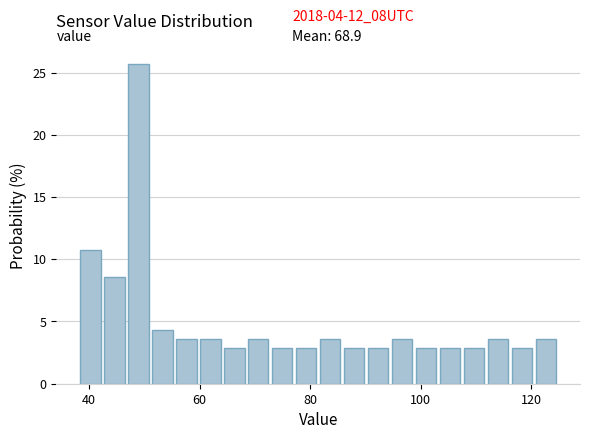

Read against the x-axis, roughly where is the centre of the tallest bar?

48